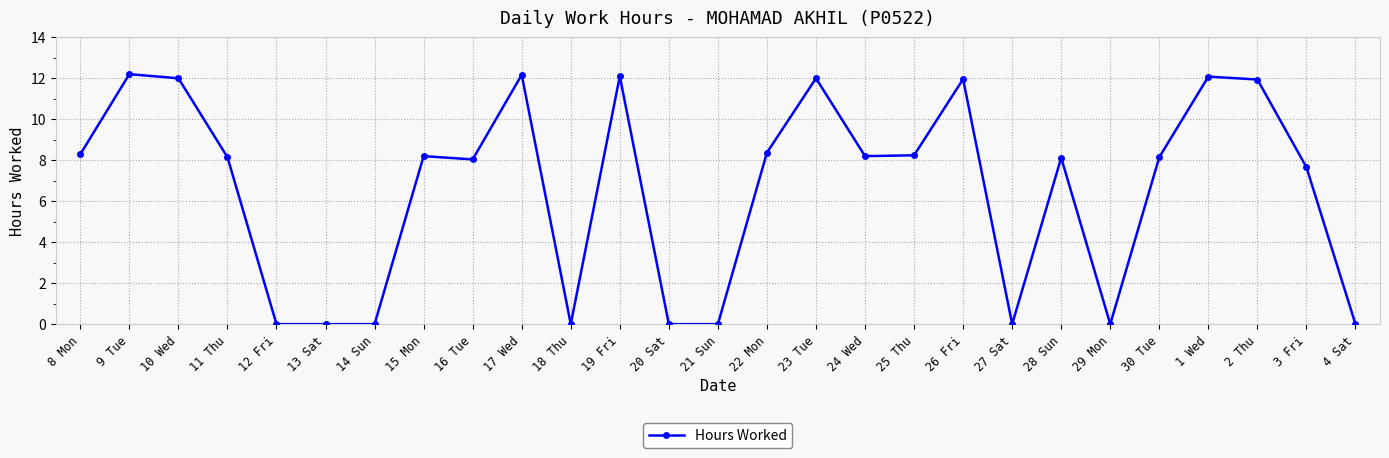

Which has a higher value, 29 Mon or 23 Tue?

23 Tue